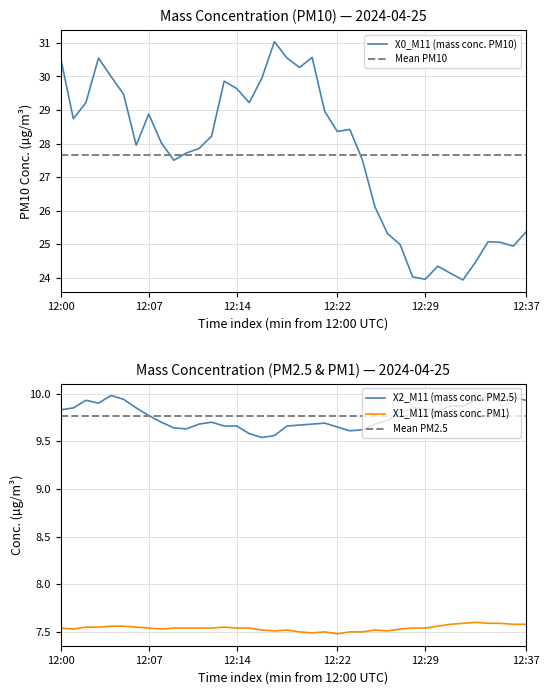

Reading left to right, what are all the values shown in this chart?

X0_M11 (mass conc. PM10): 30.5	28.7	29.2	30.6	30.0	29.5	27.9	28.9	28.0	27.5	27.7	27.9	28.2	29.9	29.6	29.2	29.9	31.0	30.6	30.3	30.6	29.0	28.4	28.4	27.5	26.1	25.3	25.0	24.0	23.9	24.3	24.1	23.9	24.5	25.1	25.1	24.9	25.4
X2_M11 (mass conc. PM2.5): 9.8	9.8	9.9	9.9	10.0	9.9	9.8	9.8	9.7	9.6	9.6	9.7	9.7	9.7	9.7	9.6	9.5	9.6	9.7	9.7	9.7	9.7	9.7	9.6	9.6	9.7	9.7	9.8	9.8	9.8	9.8	9.9	9.9	9.9	10.0	10.0	10.0	9.9
X1_M11 (mass conc. PM1): 7.5	7.5	7.5	7.5	7.6	7.6	7.5	7.5	7.5	7.5	7.5	7.5	7.5	7.5	7.5	7.5	7.5	7.5	7.5	7.5	7.5	7.5	7.5	7.5	7.5	7.5	7.5	7.5	7.5	7.5	7.6	7.6	7.6	7.6	7.6	7.6	7.6	7.6